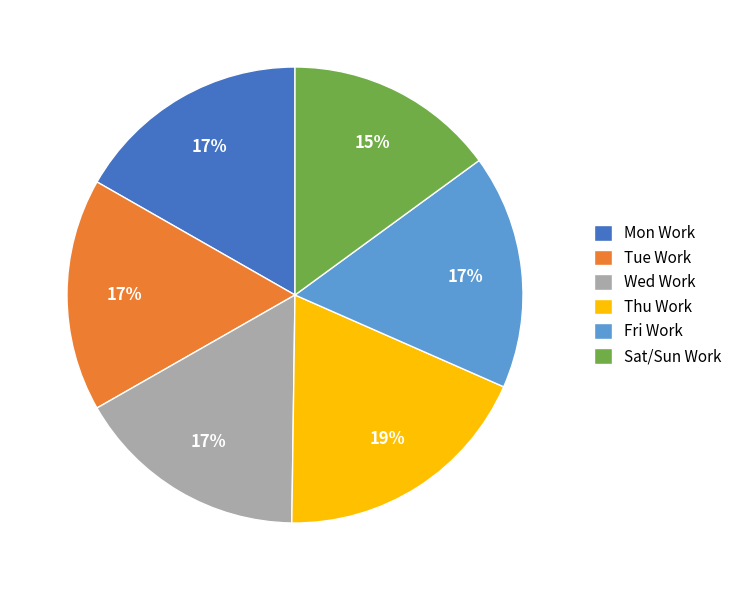

Which has a higher value, Sat/Sun Work or Mon Work?

Mon Work